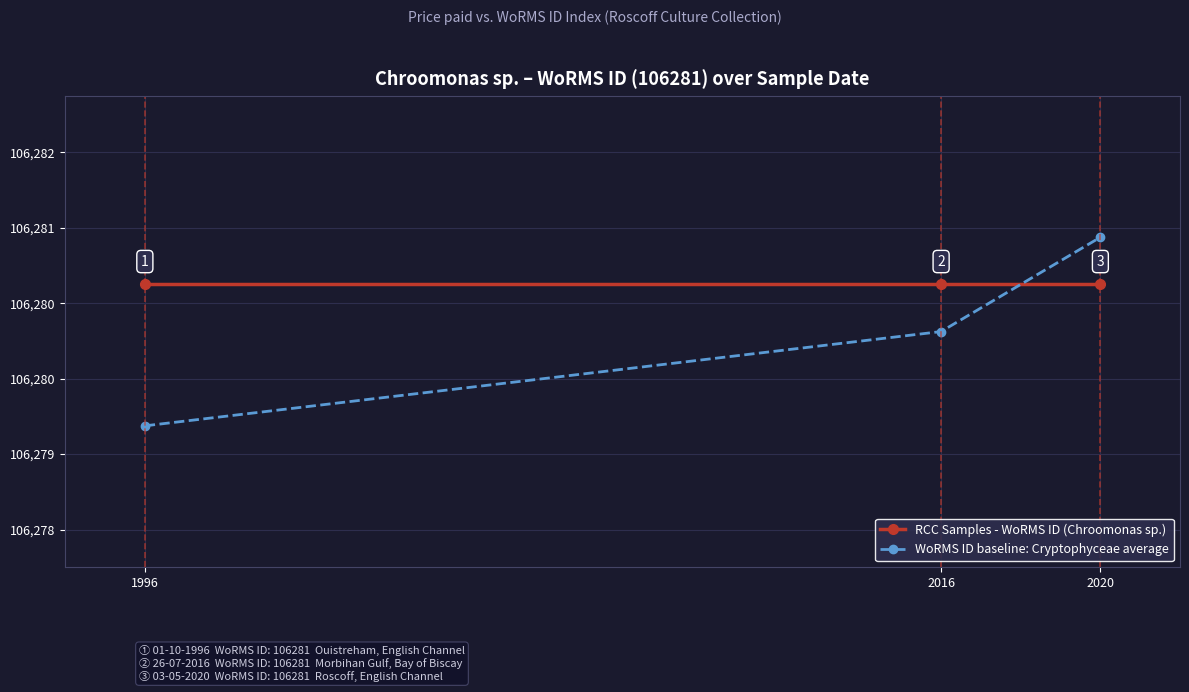

Does the chart have visible grid lines?

Yes